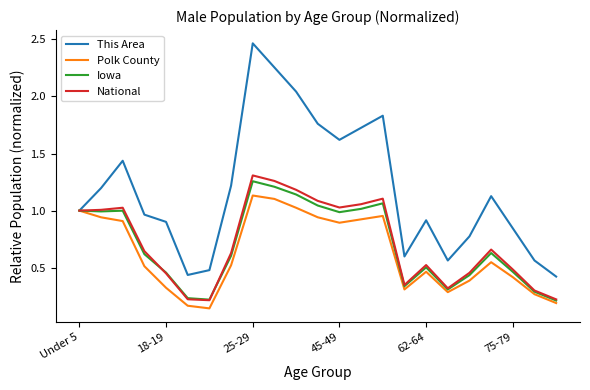

Which series has the largest total across all categories?

This Area